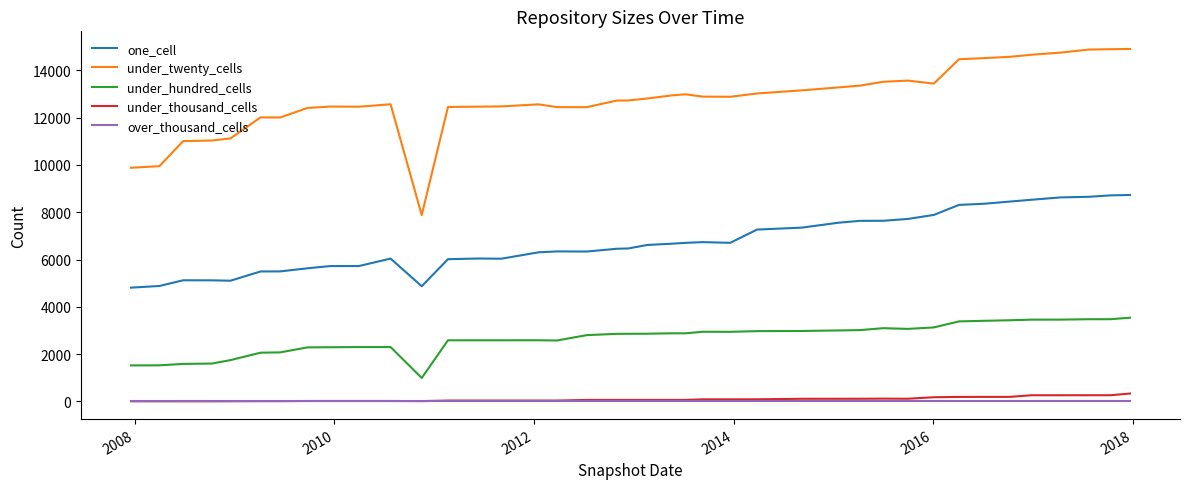

Which series has the largest range (max minus min)?

under_twenty_cells